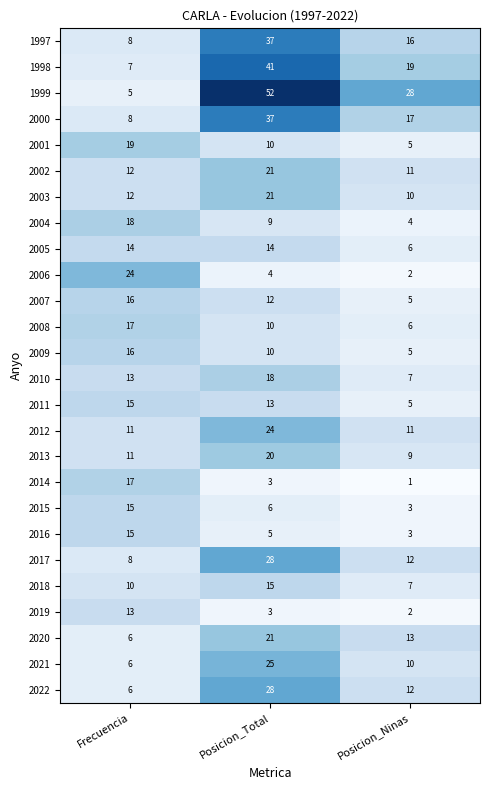

Where is 2009 nearest to the value 10?

Posicion_Total